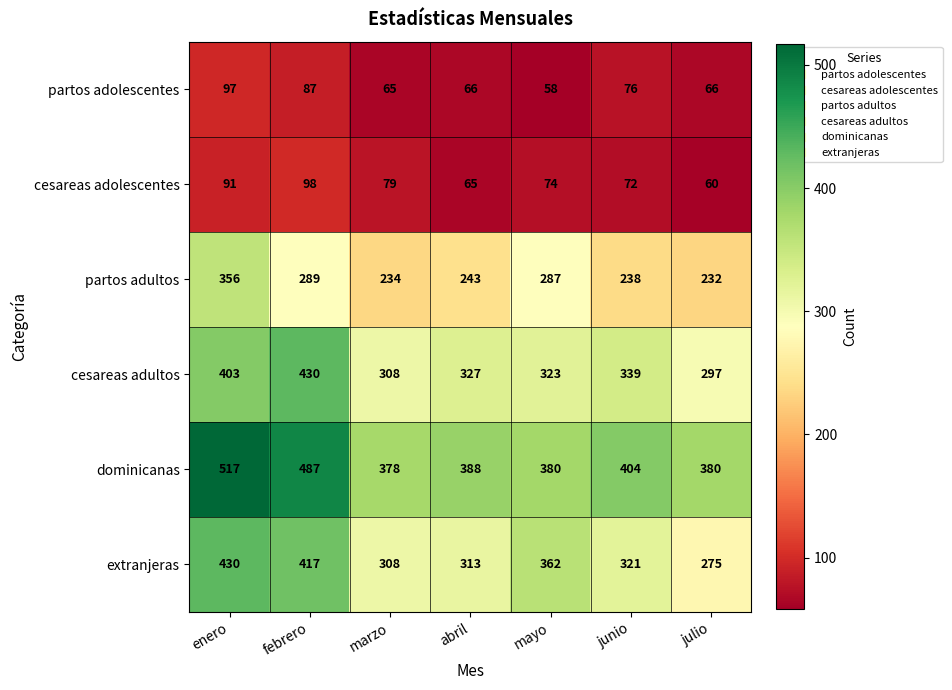

What is the total value across all series at junio?

1450